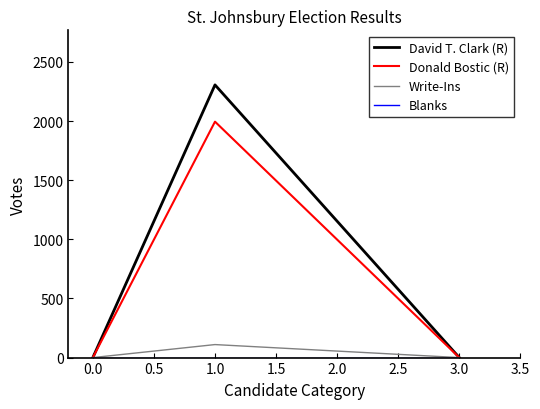

What is the total value across all series at 1.0?

4411.0